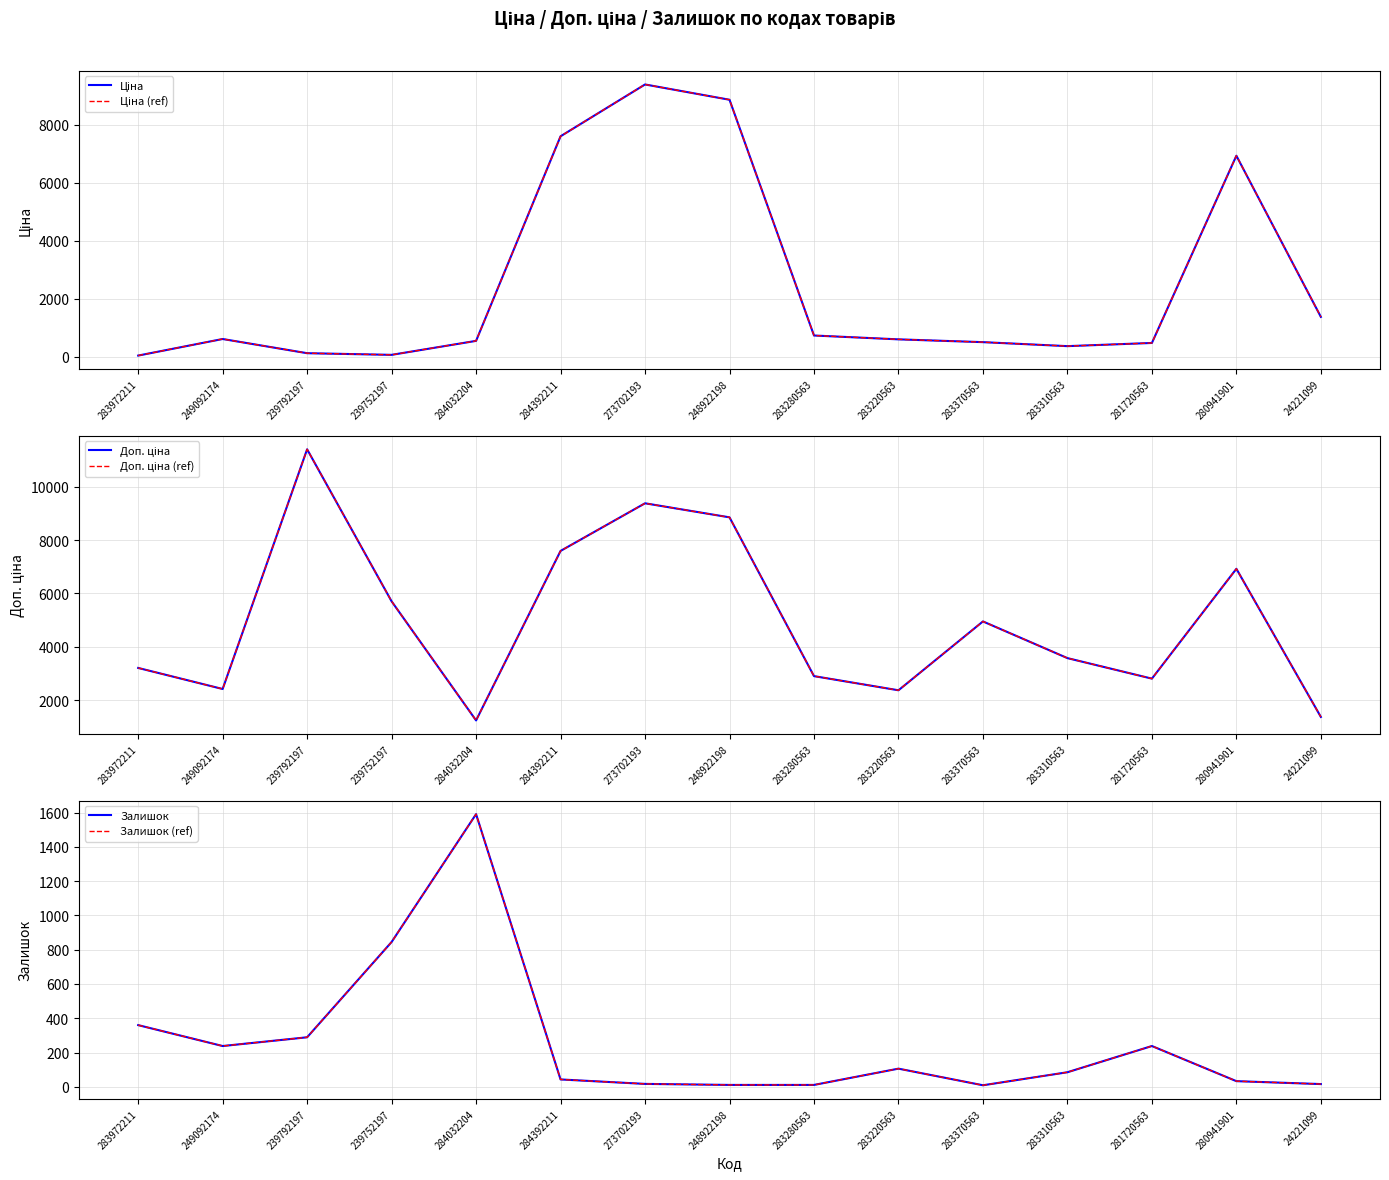

True or false: Ціна and Ціна (ref) intersect in this chart.

False